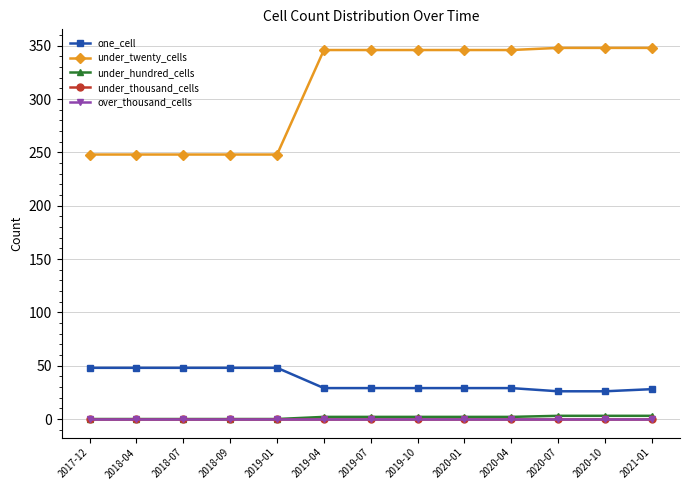

Reading left to right, list all the values displayed in this chart.

one_cell: 2017-12=48	2018-04=48	2018-07=48	2018-09=48	2019-01=48	2019-04=29	2019-07=29	2019-10=29	2020-01=29	2020-04=29	2020-07=26	2020-10=26	2021-01=28
under_twenty_cells: 2017-12=248	2018-04=248	2018-07=248	2018-09=248	2019-01=248	2019-04=346	2019-07=346	2019-10=346	2020-01=346	2020-04=346	2020-07=348	2020-10=348	2021-01=348
under_hundred_cells: 2017-12=0	2018-04=0	2018-07=0	2018-09=0	2019-01=0	2019-04=2	2019-07=2	2019-10=2	2020-01=2	2020-04=2	2020-07=3	2020-10=3	2021-01=3
under_thousand_cells: 2017-12=0	2018-04=0	2018-07=0	2018-09=0	2019-01=0	2019-04=0	2019-07=0	2019-10=0	2020-01=0	2020-04=0	2020-07=0	2020-10=0	2021-01=0
over_thousand_cells: 2017-12=0	2018-04=0	2018-07=0	2018-09=0	2019-01=0	2019-04=0	2019-07=0	2019-10=0	2020-01=0	2020-04=0	2020-07=0	2020-10=0	2021-01=0